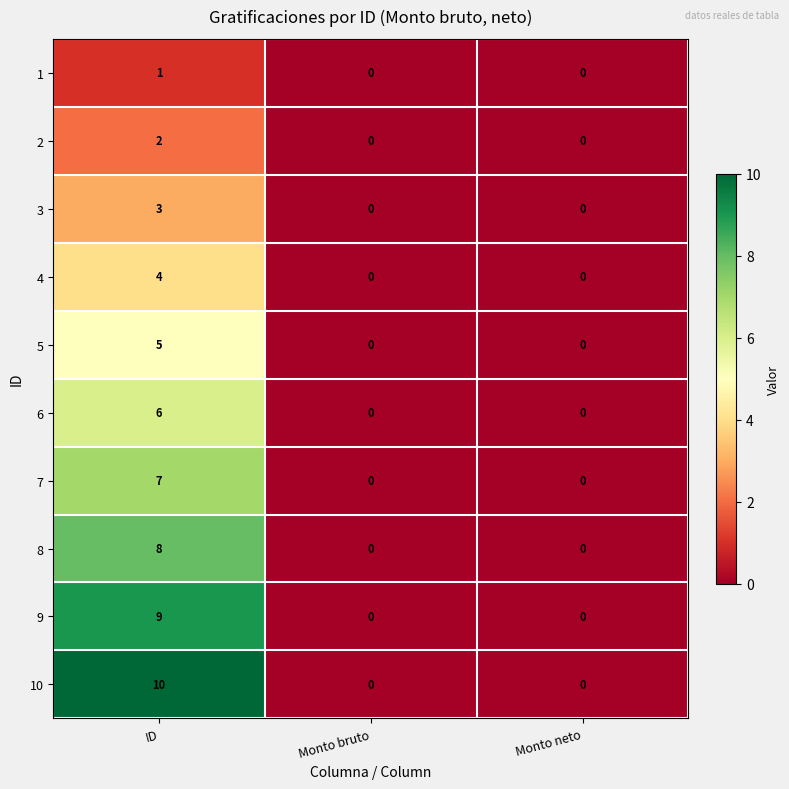

Is it true that 5 equals 0 at Monto neto?

True